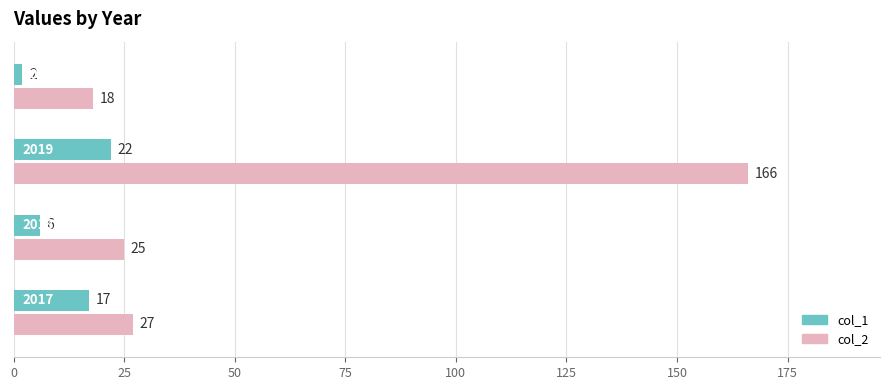

Count the col_1 values in the range 6 to 22.

3